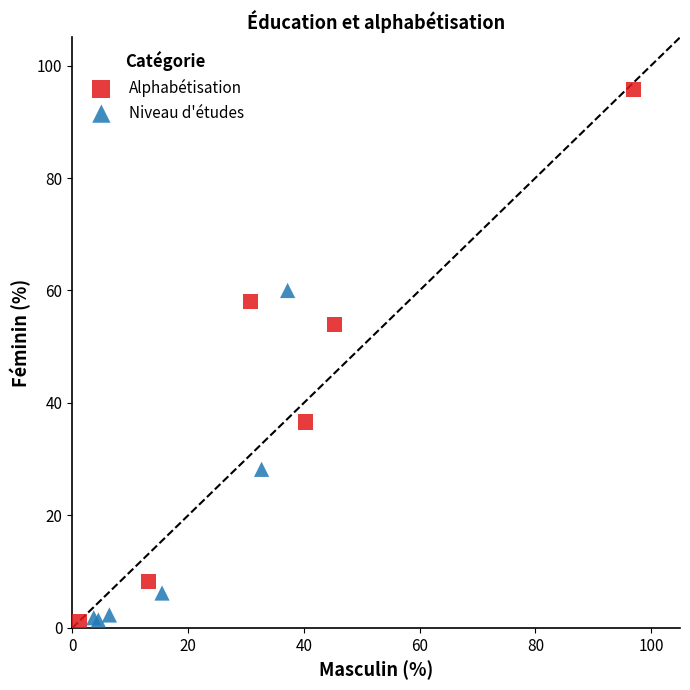

Which series has the widest spread of Y values?

Alphabétisation